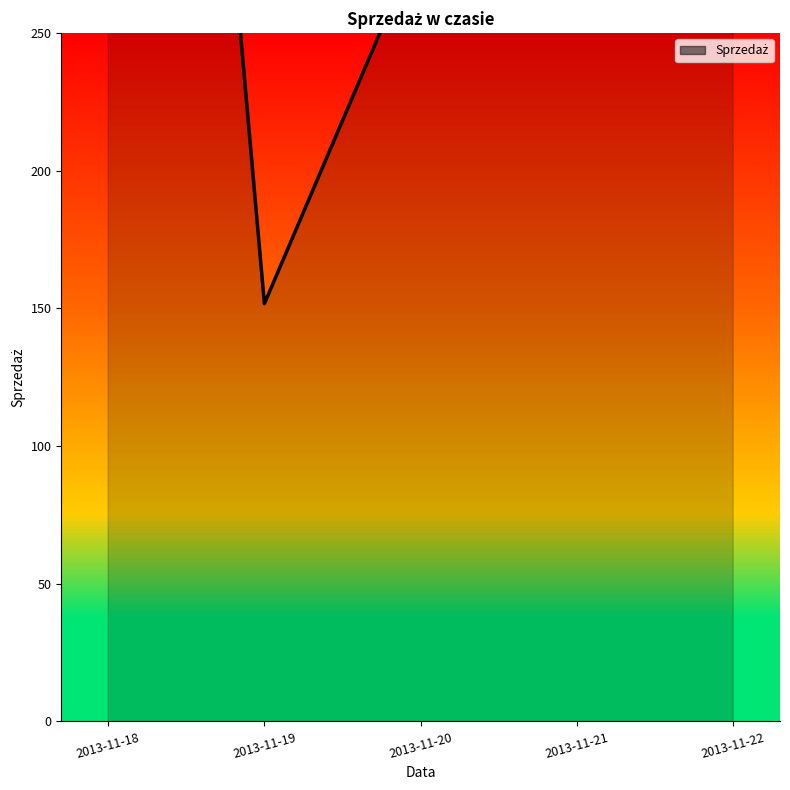

At which label is the value closest to 472?

2013-11-22